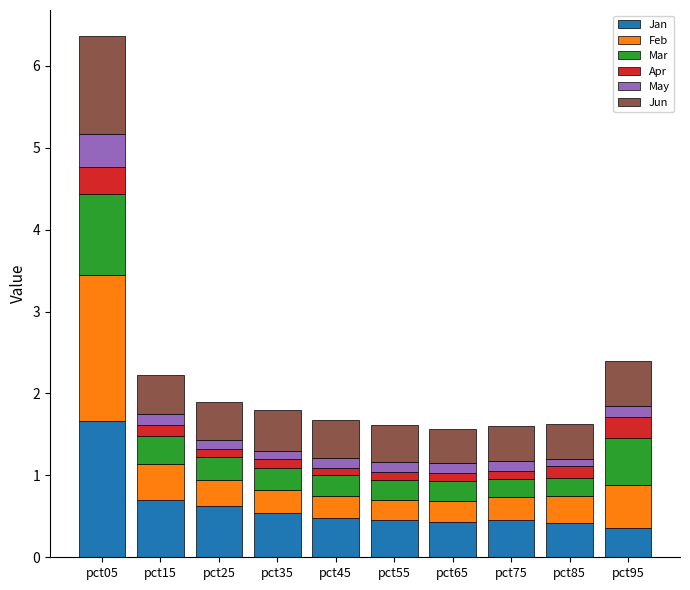

What are all the series names shown in the legend?

Jan, Feb, Mar, Apr, May, Jun